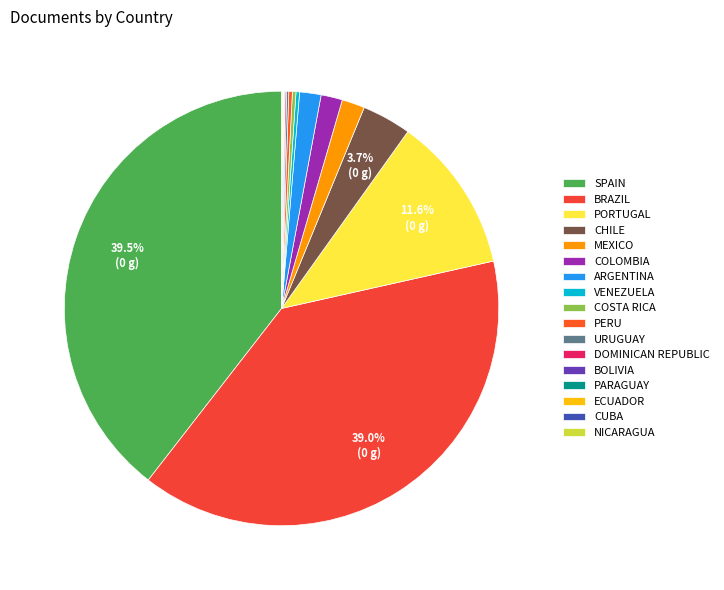

How many segments does this pie chart have?

17